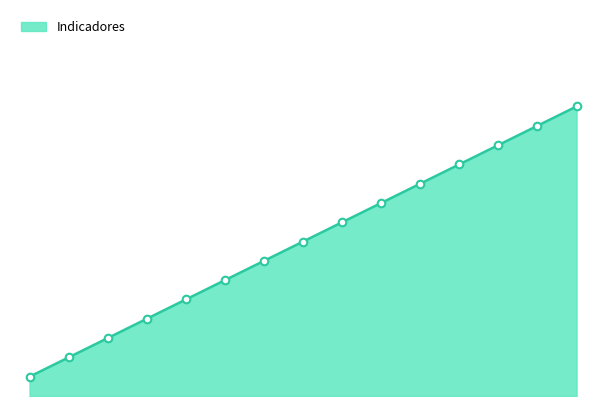

Is this an area chart (filled region under the line)?

Yes